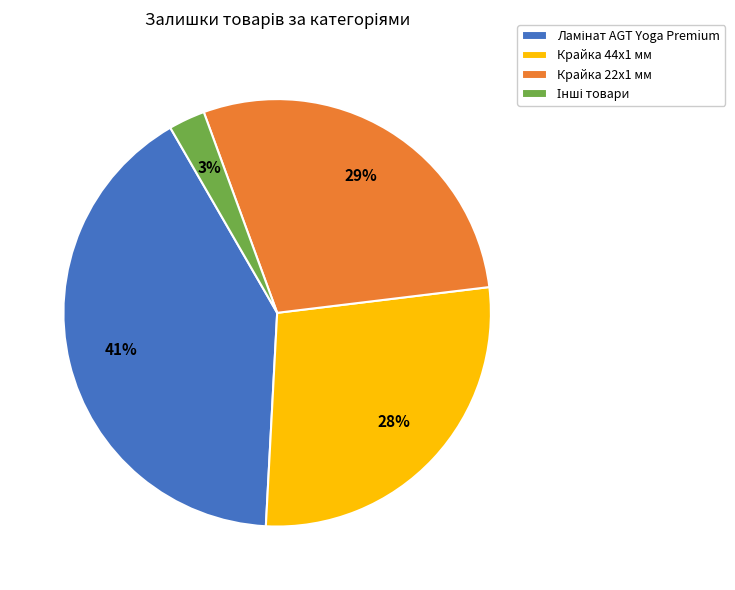

Between Крайка 22x1 мм and Крайка 44x1 мм, which is larger?

Крайка 22x1 мм